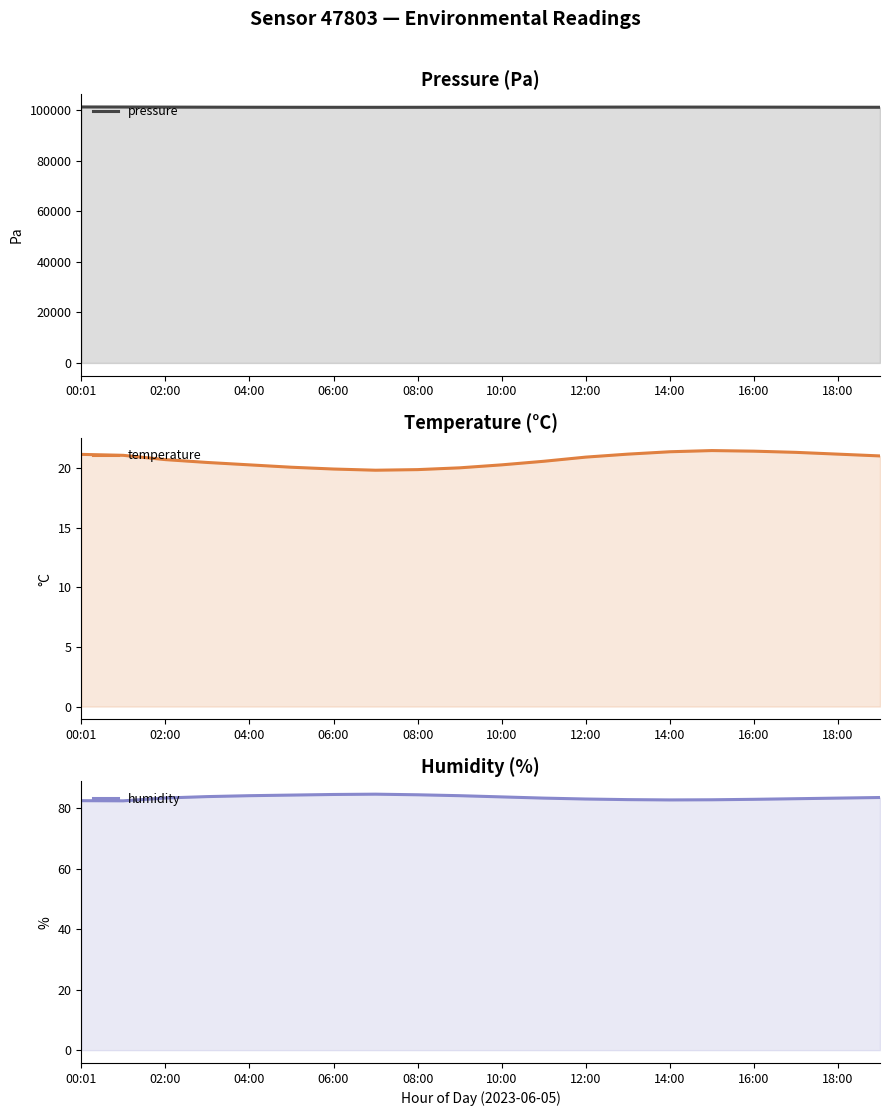

Which series has the largest total across all categories?

pressure